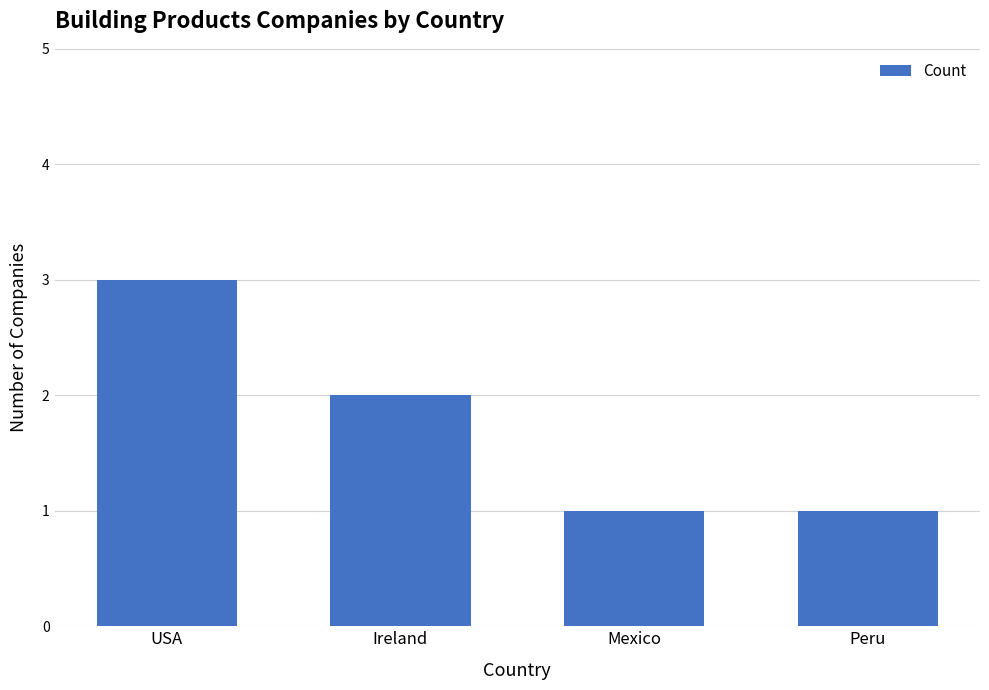

What is the minimum value shown in the chart?

1